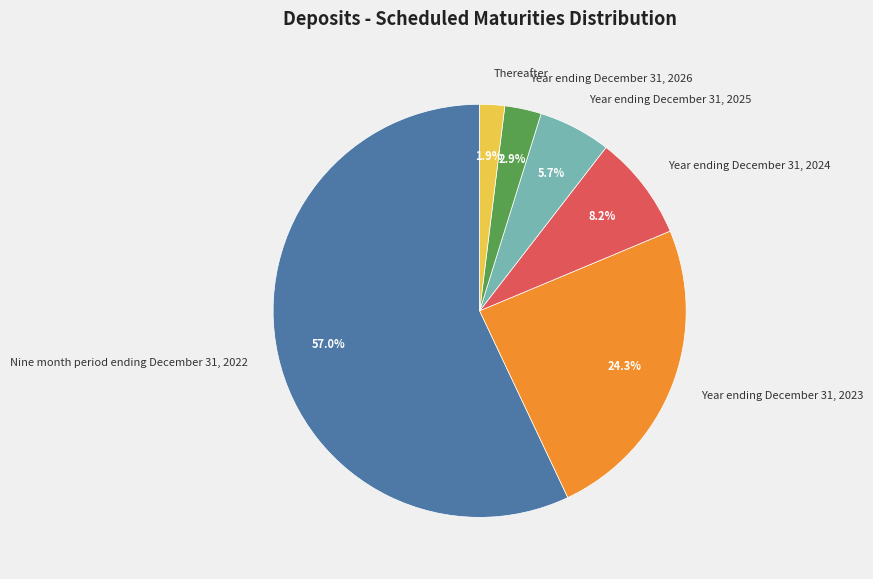

How much of the chart is everything except Year ending December 31, 2026?

97.1%